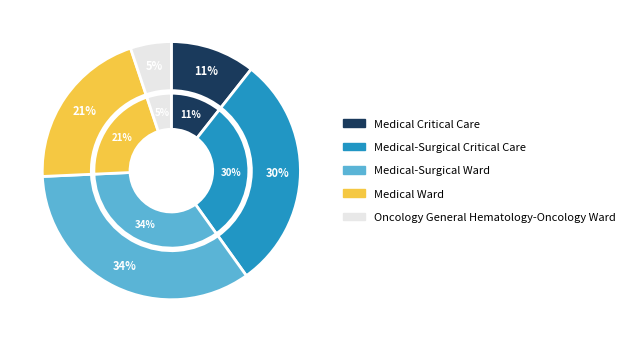

Rank the categories by value from highest to lowest.

Medical-Surgical Ward, Medical-Surgical Critical Care, Medical Ward, Medical Critical Care, Oncology General Hematology-Oncology Ward